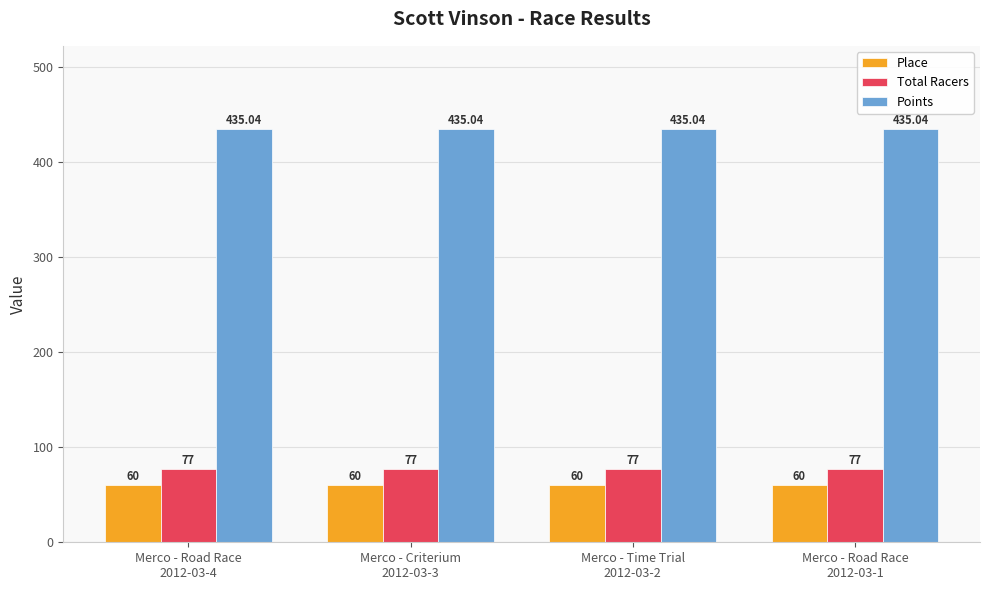

What is the maximum value shown in the chart?

435.0